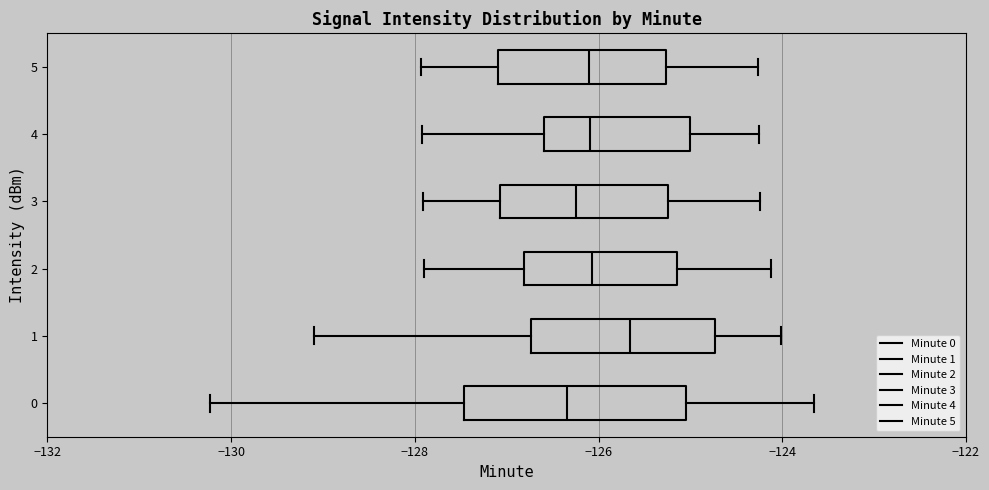

Where does the median line of the box at y = 2 sit on the x-axis? The values are not printed on the chart, so give them approximately, as read against the axis.

-126.0